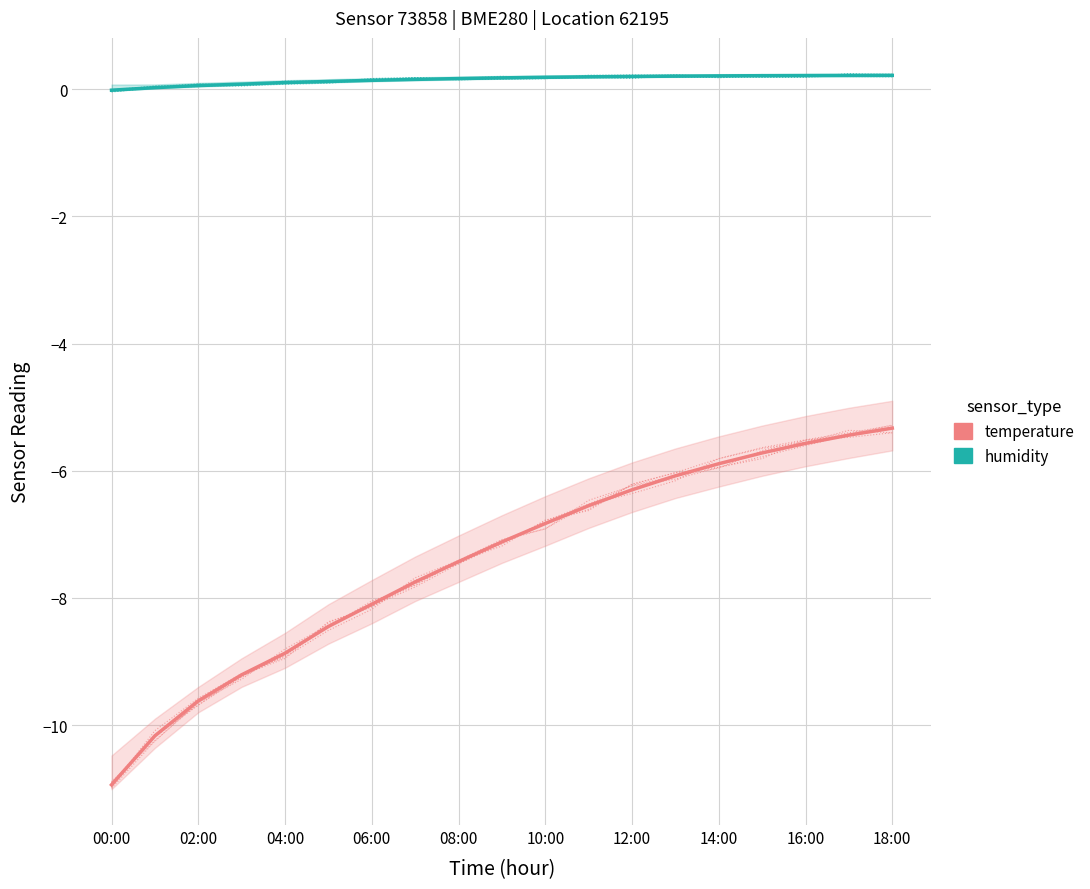

What is the sum of the humidity values at 02:00 and 18?

0.2